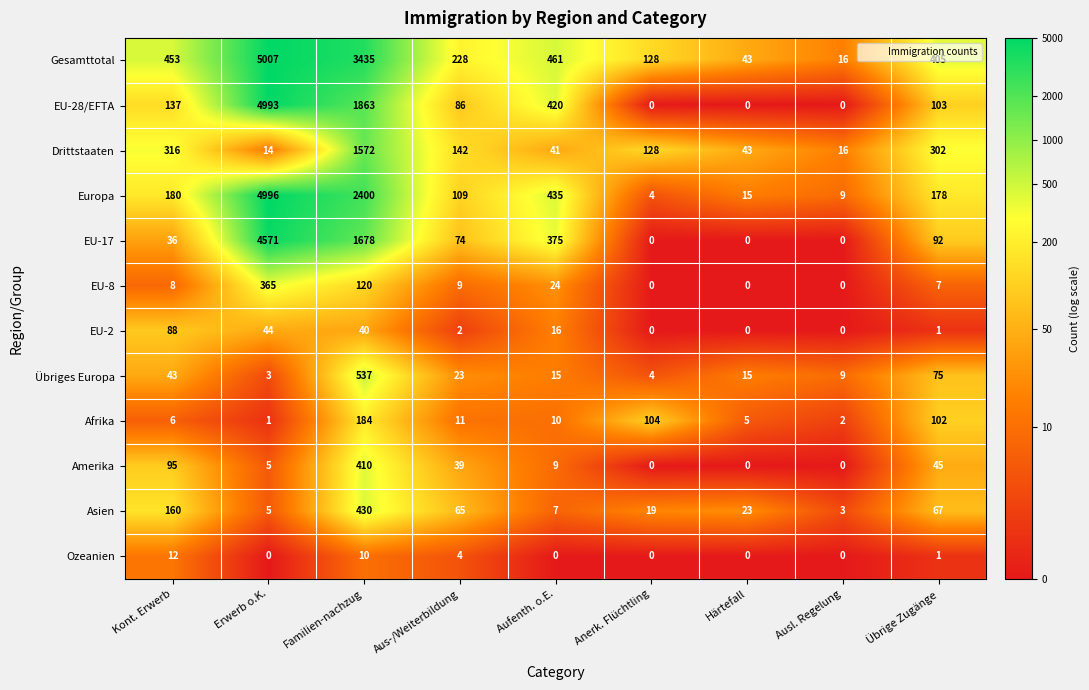

The Drittstaaten series shows 128 at Anerk. Flüchtling. True or false?

True